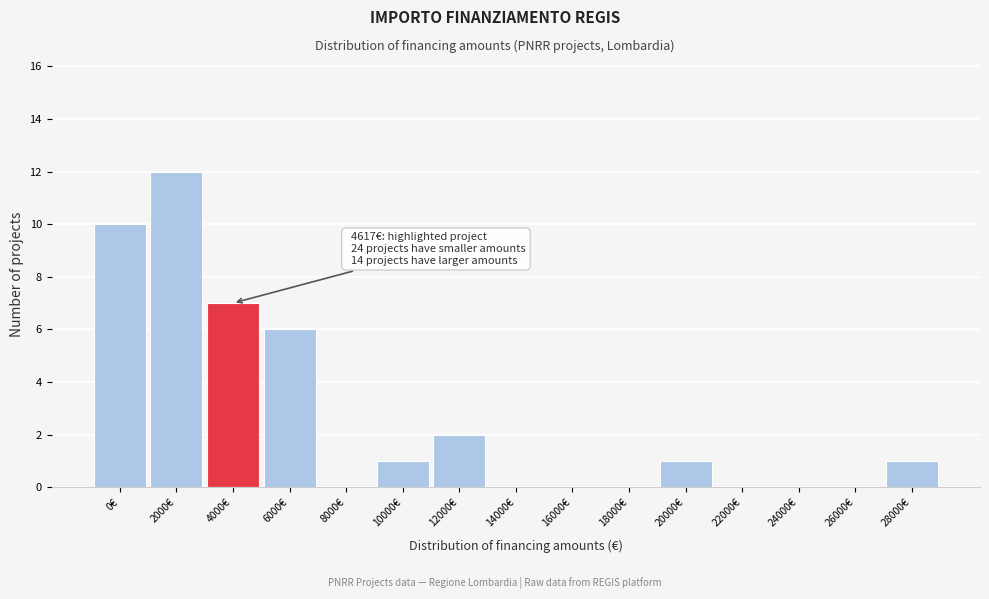

Reading left to right, transcribe all the data shown in this chart.

0€=10	2000€=12	4000€=7	6000€=6	8000€=0	10000€=1	12000€=2	14000€=0	16000€=0	18000€=0	20000€=1	22000€=0	24000€=0	26000€=0	28000€=1